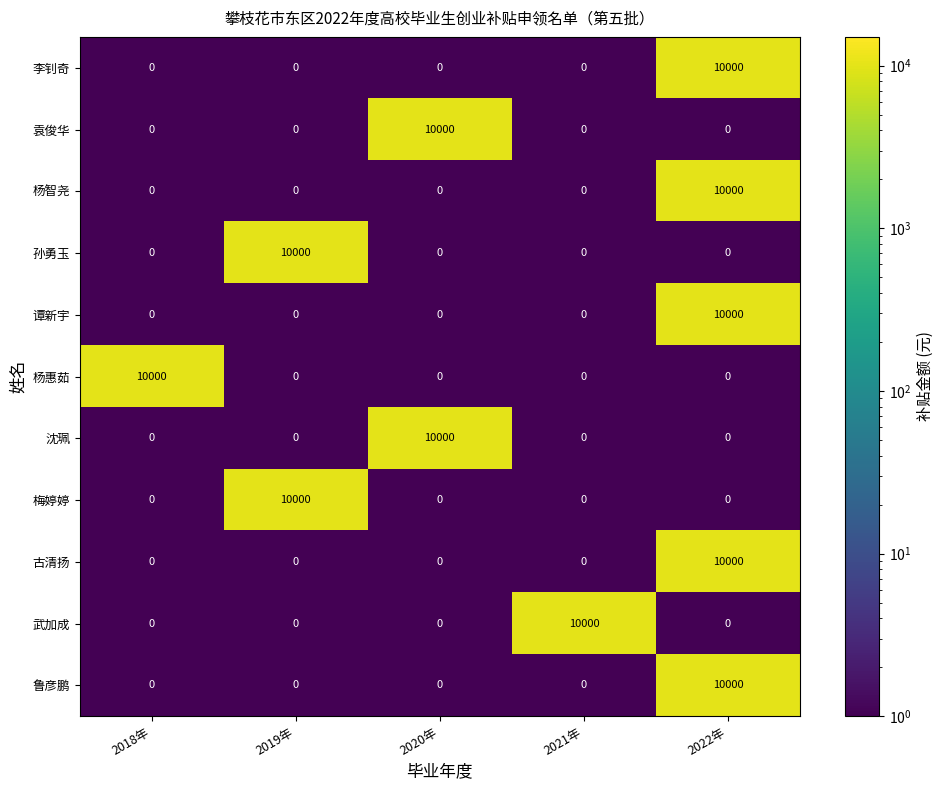

What is the difference between the maximum and second lowest values in the 沈珮 series?

10000